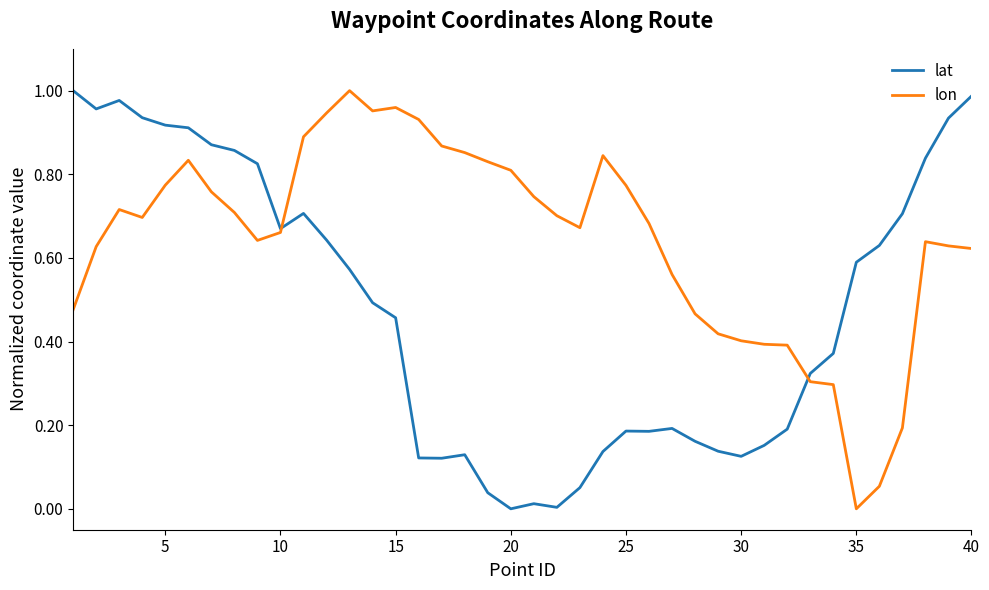

Which series has the largest total across all categories?

lon